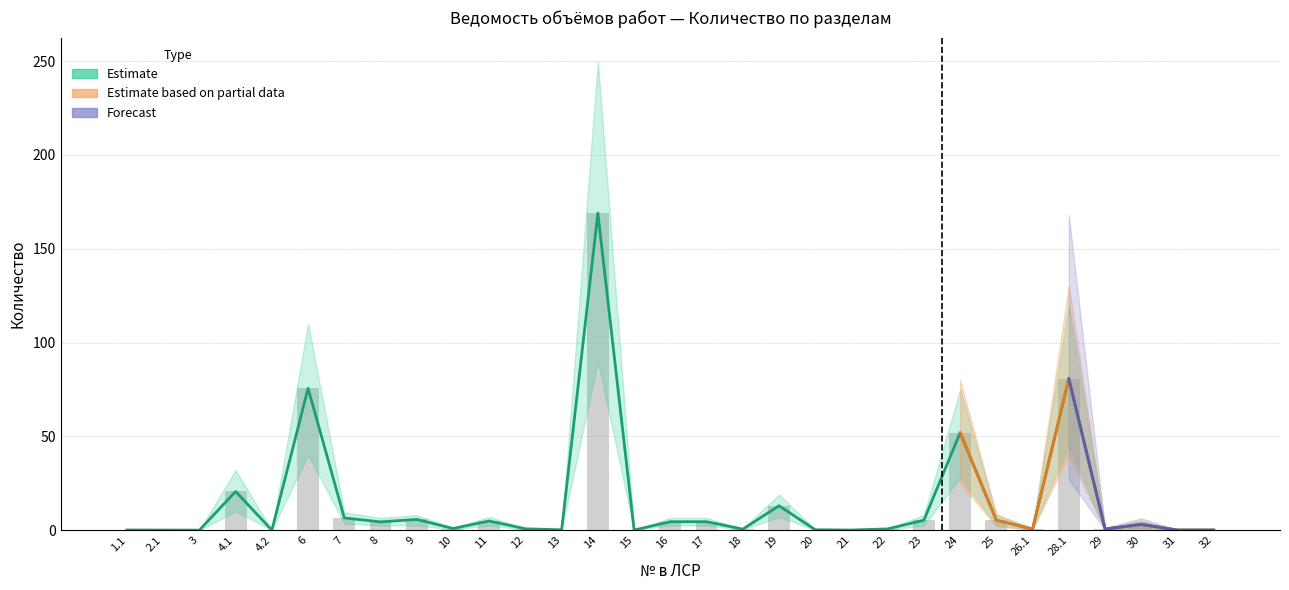

What is the label of the 1st bar from the right?

32